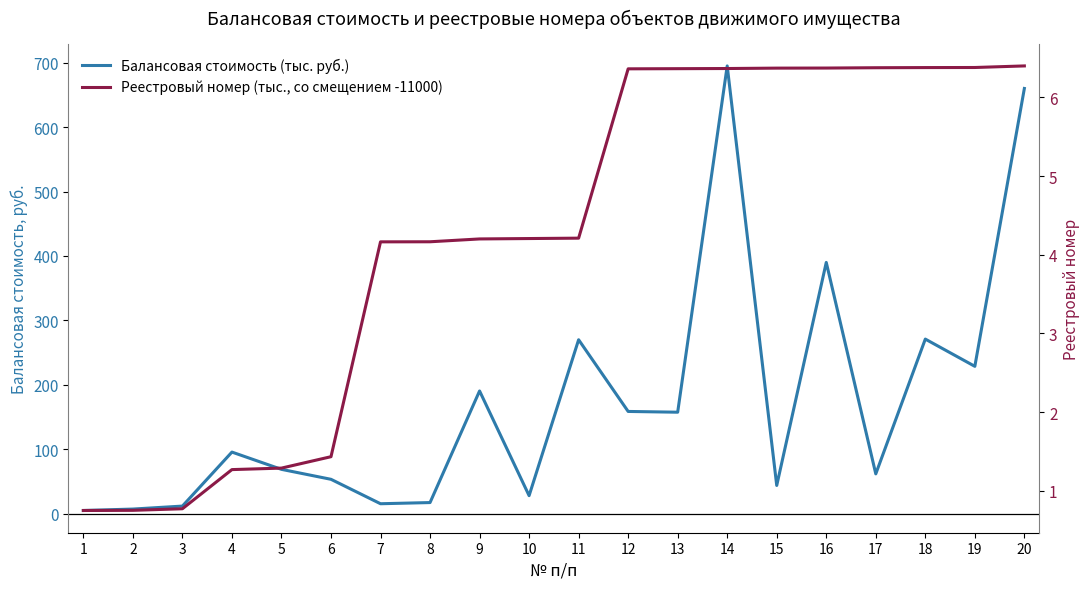

What is the sum of the Балансовая стоимость (тыс. руб.) values at 3 and 16?

401.8